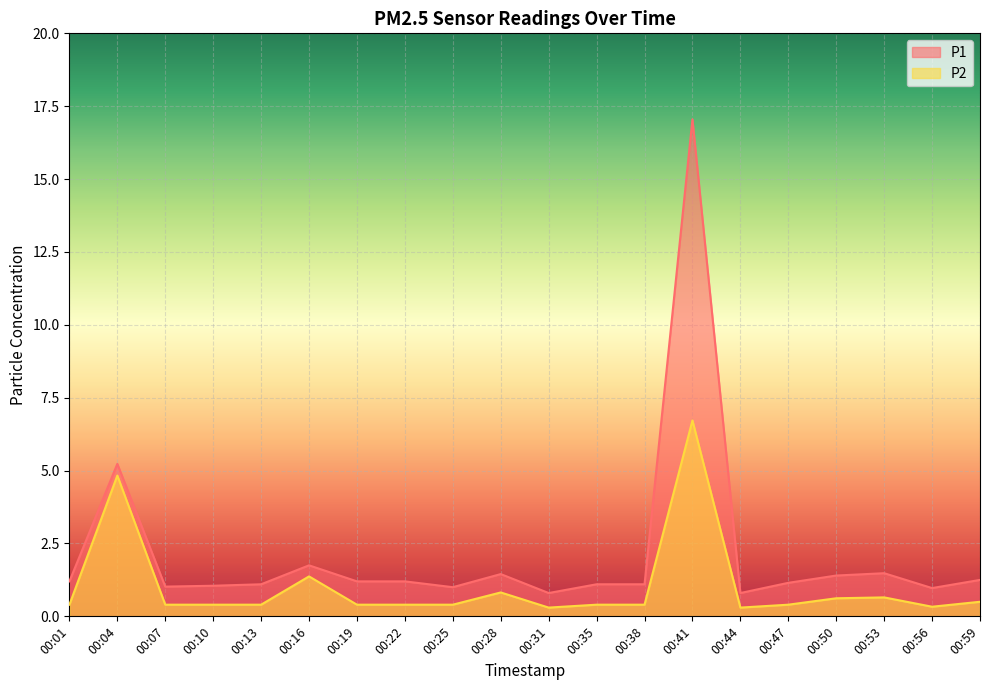

Is it true that P2 equals 0.4 at 00:38?

True